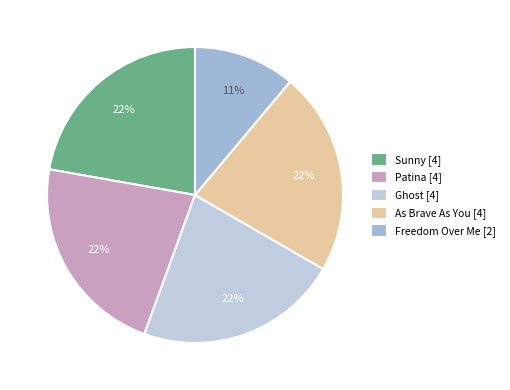

What portion of the pie excludes Ghost?

77.8%